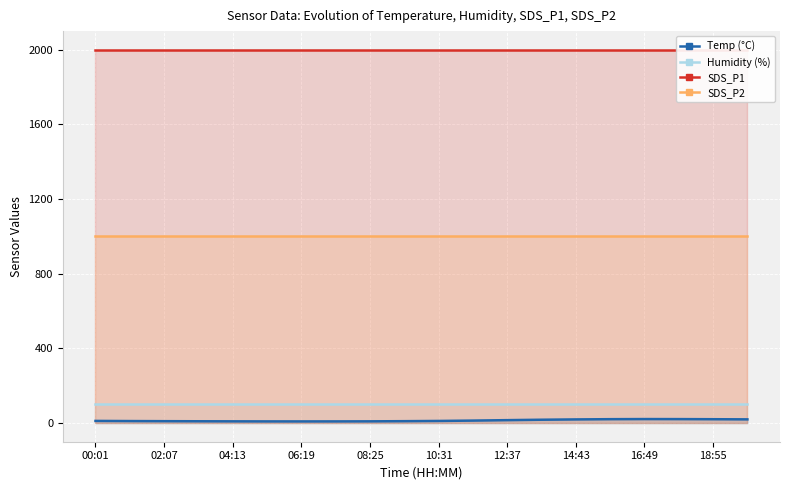

The SDS_P1 series shows 3276.2 at 19. True or false?

False